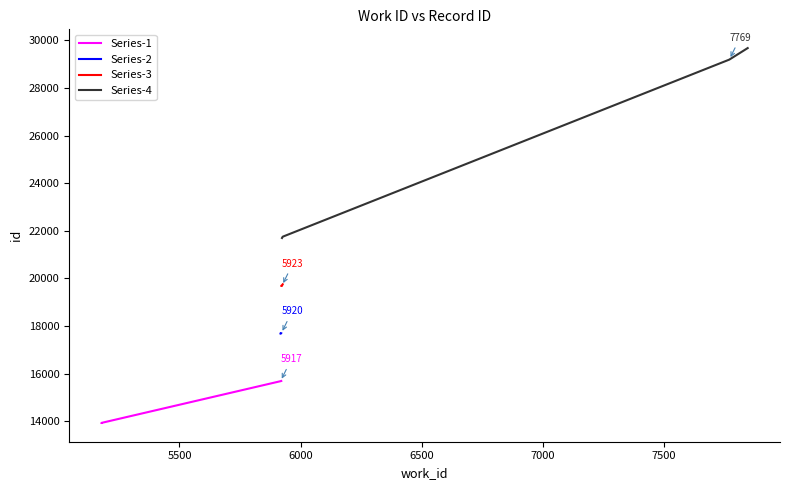

True or false: Series-4 has more than 1 interior local peaks.

False